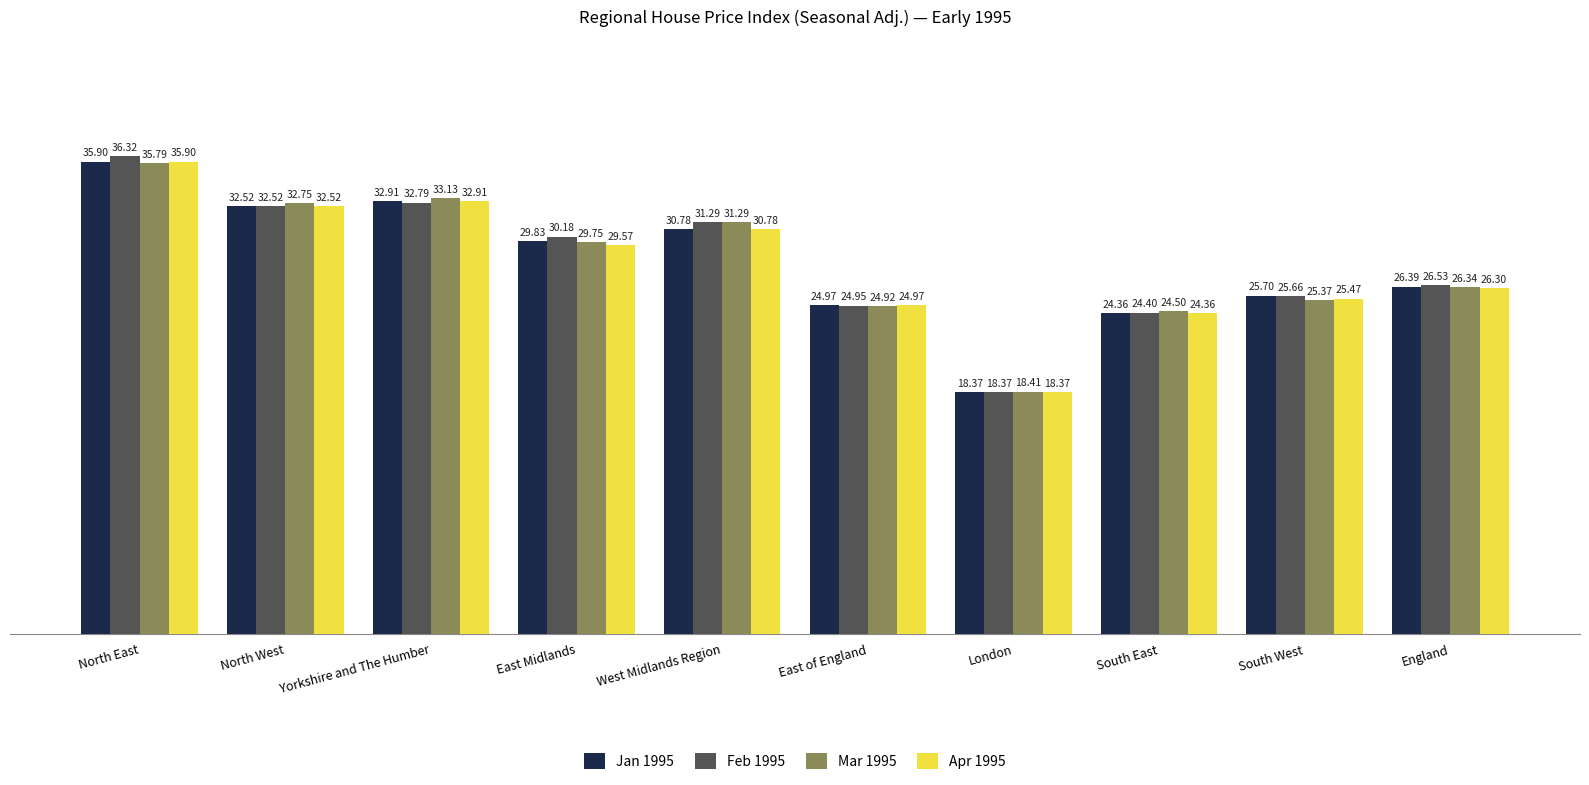

How many values in the Mar 1995 series exceed 29?

5